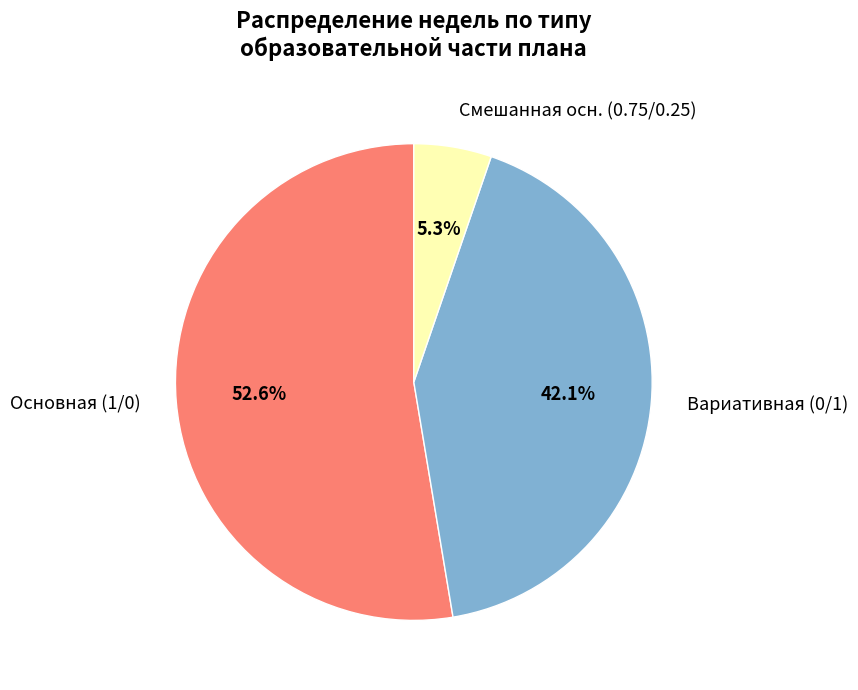

Count the number of slices in the pie.

3